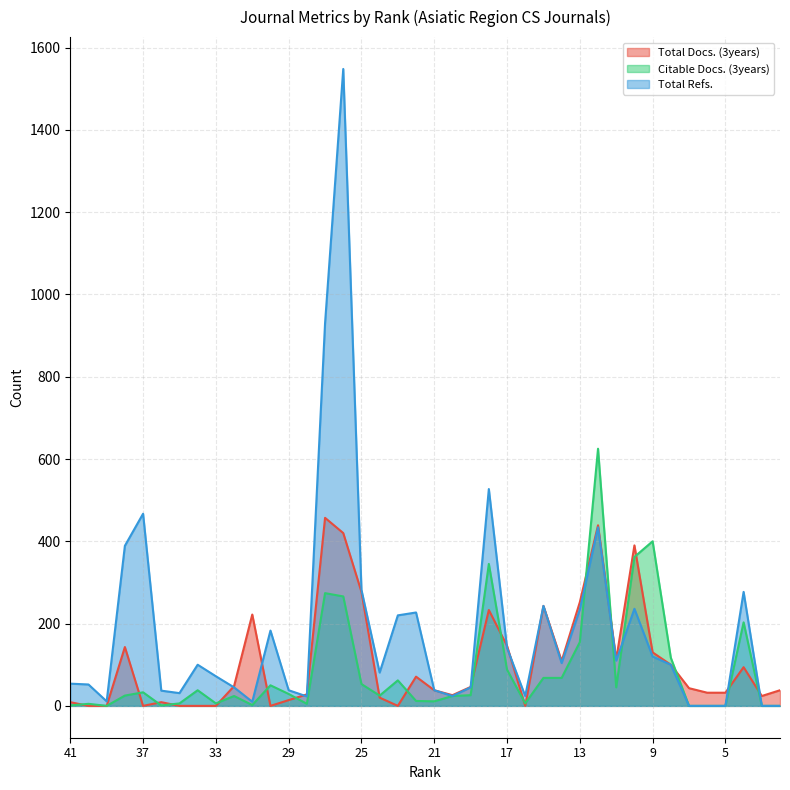

How many interior local peaks does the Citable Docs. (3years) series have?

11